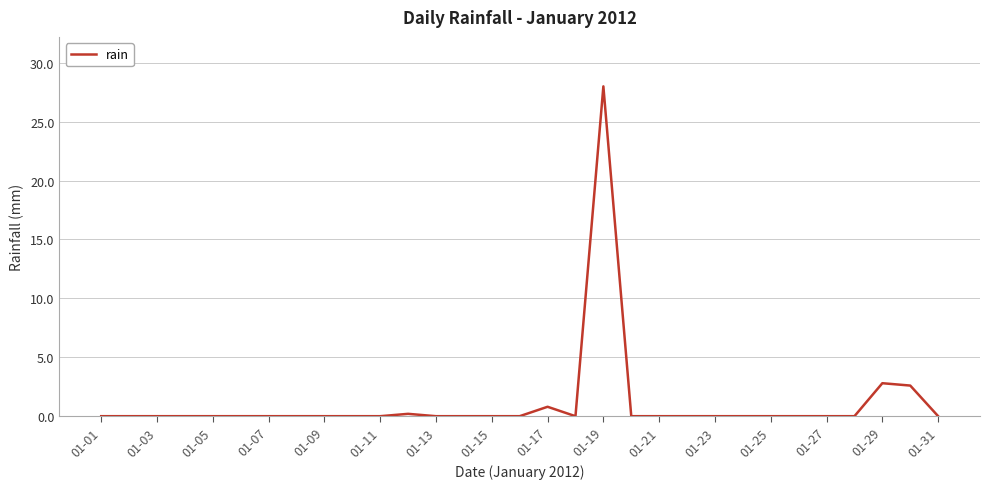

What is the difference between the maximum and minimum values?

28.0